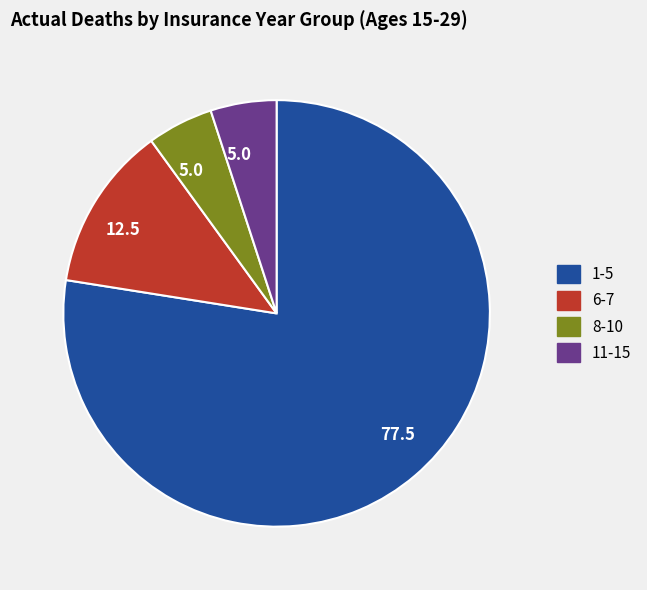

Is there any slice that represents more than half of the pie?

Yes